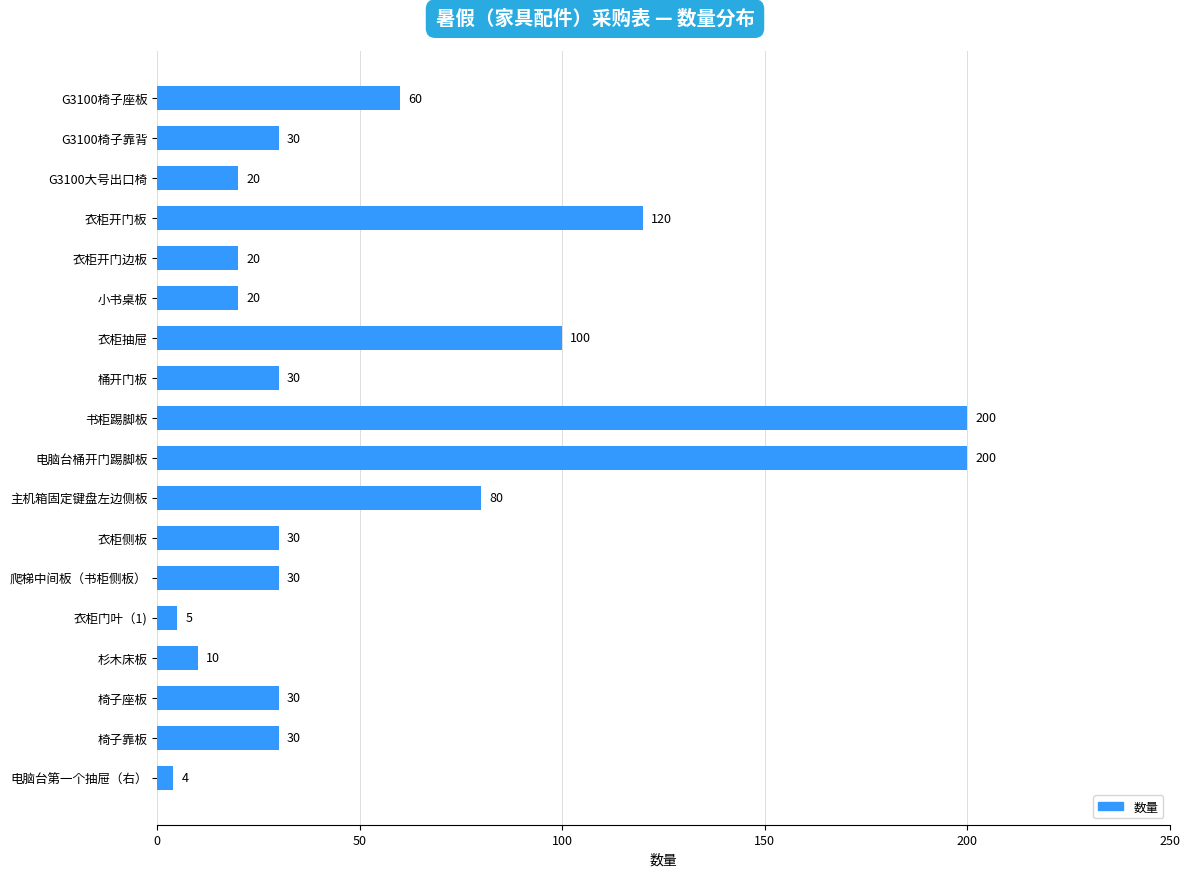

Reading top to bottom, what are all the values shown in this chart?

60	30	20	120	20	20	100	30	200	200	80	30	30	5	10	30	30	4